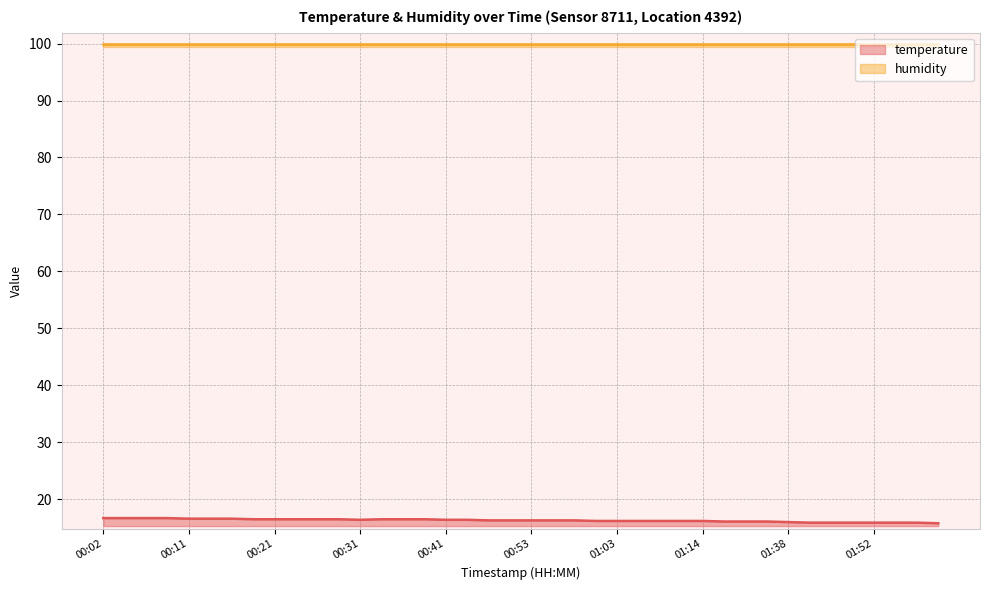

What value does the data have at 00:04?

16.7